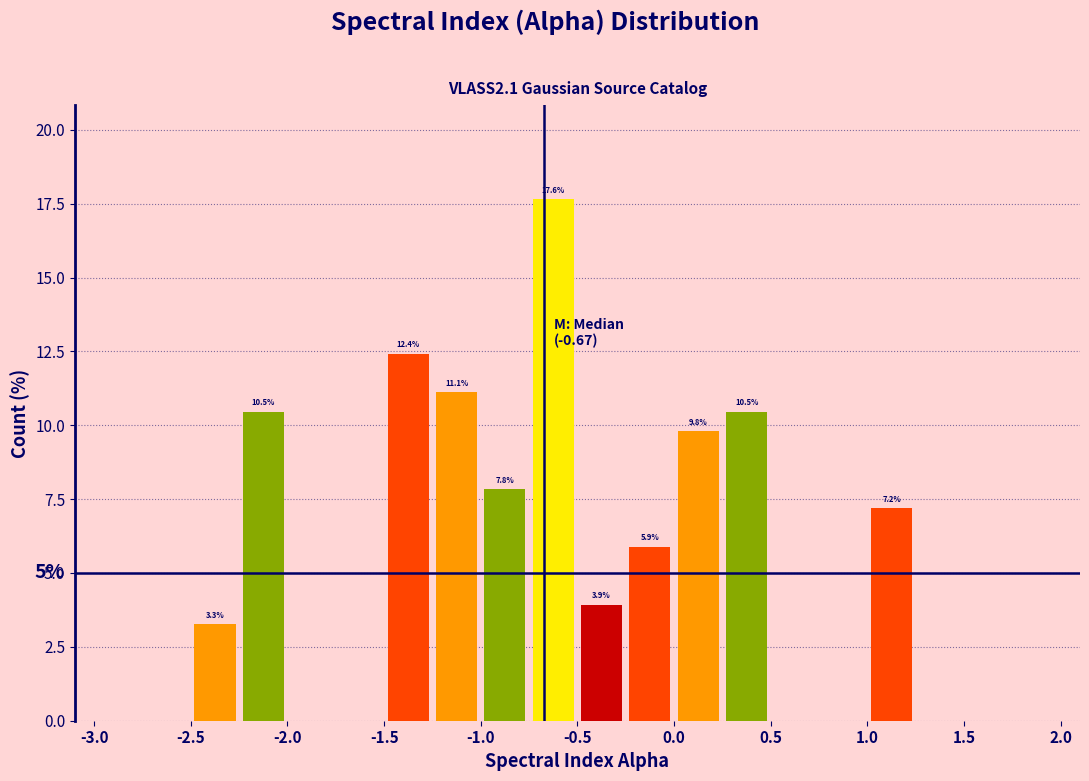

Over which range of the x-axis is the bar tallest?

-0.75 to -0.50